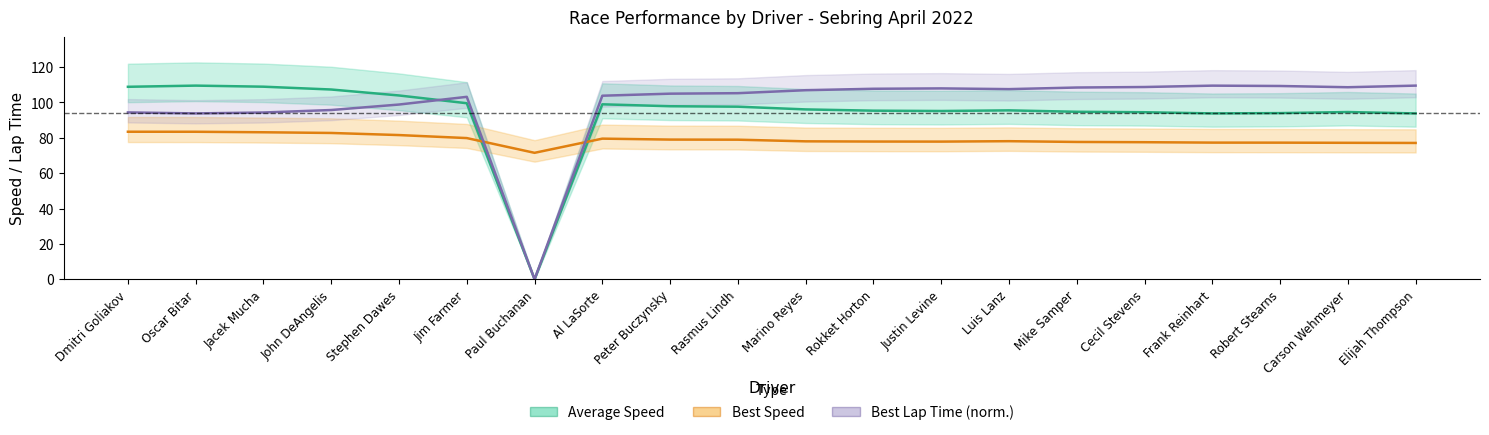

At which category is the sum across all series the highest?

Oscar Bitar